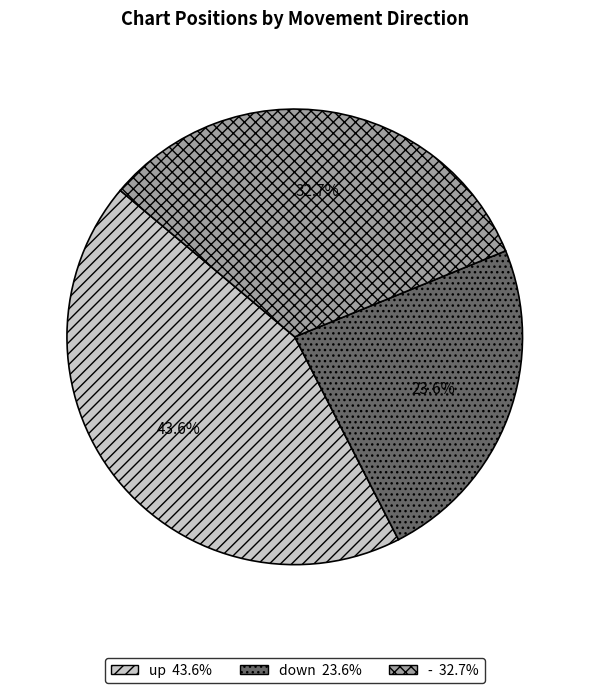

To the nearest percent, what is the combined percentage of down and up?

67%